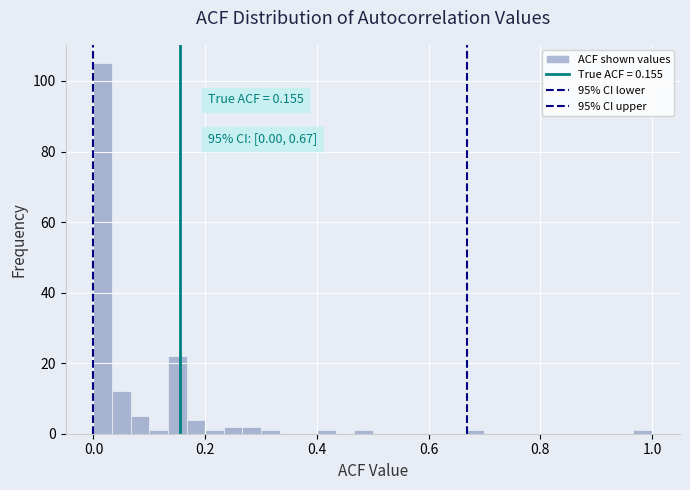

Read against the x-axis, roughly where is the centre of the tallest bar?

0.02